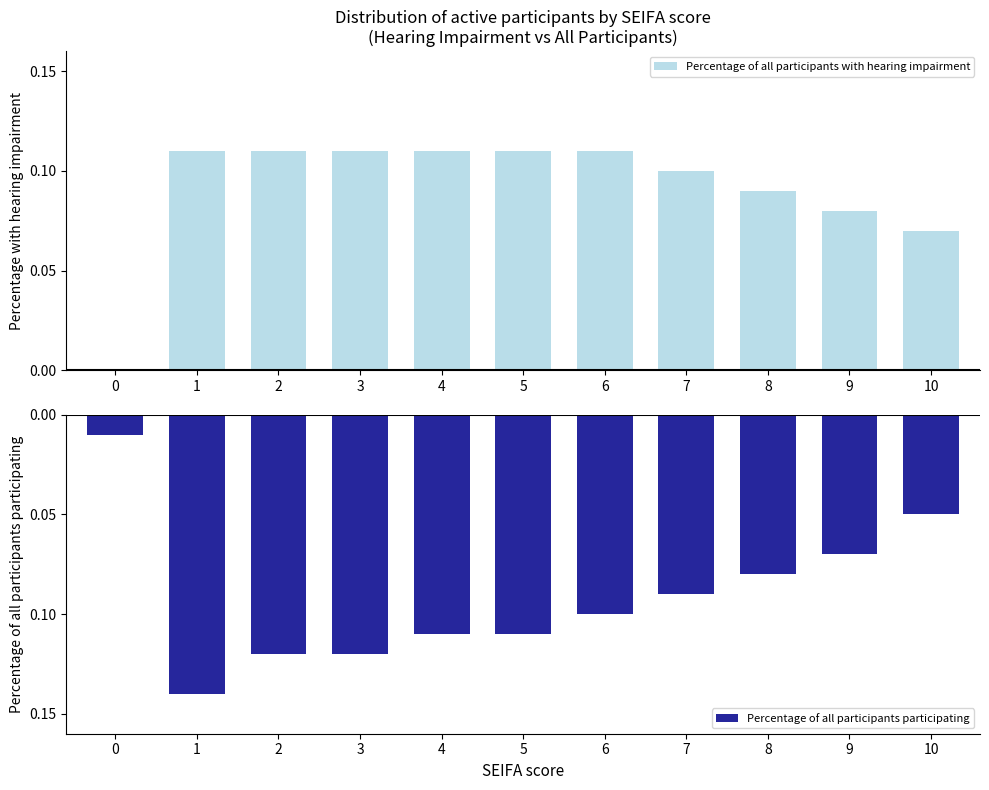

Reading right to left, what are all the values shown in this chart?

Percentage of all participants with hearing impairment: 10=0.1	9=0.1	8=0.1	7=0.1	6=0.1	5=0.1	4=0.1	3=0.1	2=0.1	1=0.1	0=0.0
Percentage of all participants participating: 10=-0.1	9=-0.1	8=-0.1	7=-0.1	6=-0.1	5=-0.1	4=-0.1	3=-0.1	2=-0.1	1=-0.1	0=-0.0